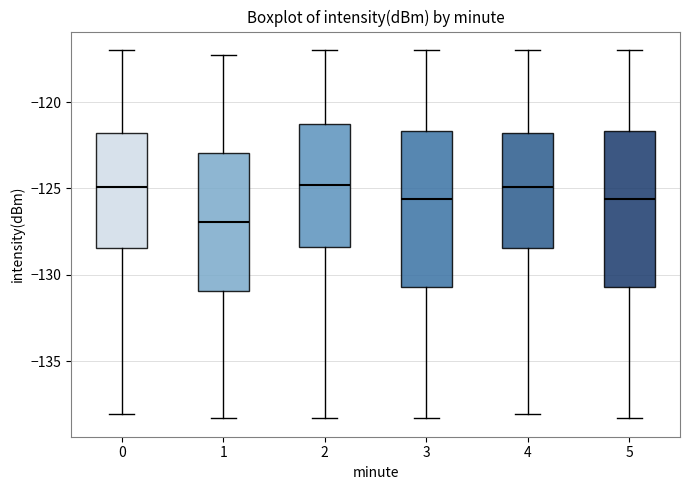

Where is the lower edge of the box at x = 5 on the y-axis? The values are not printed on the chart, so give them approximately, as read against the axis.

-130.5